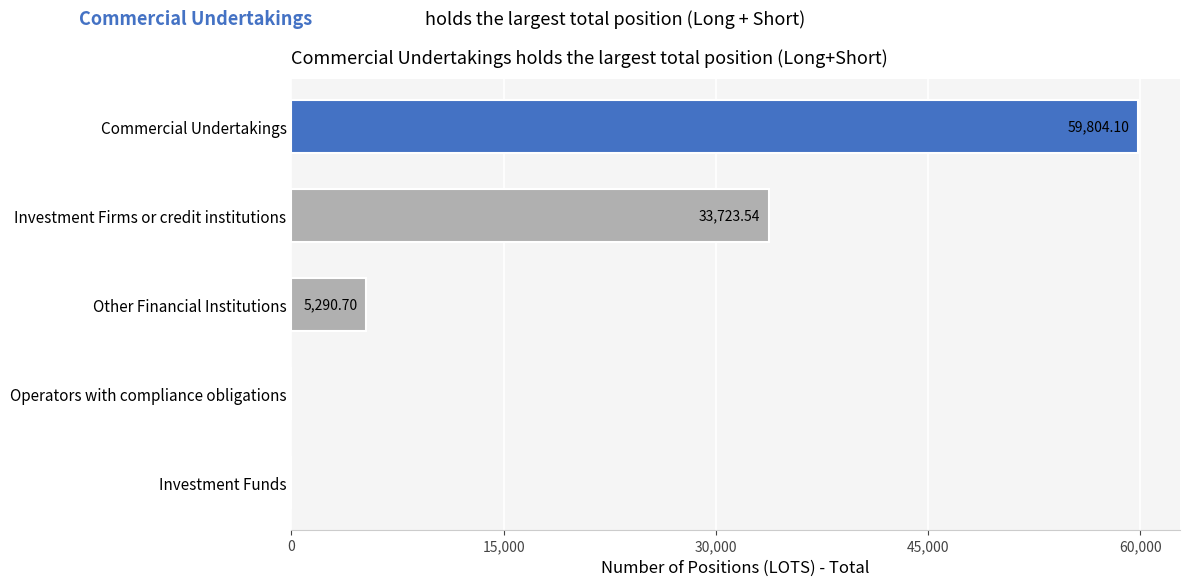

At which category does the chart reach its peak across all series?

Commercial Undertakings